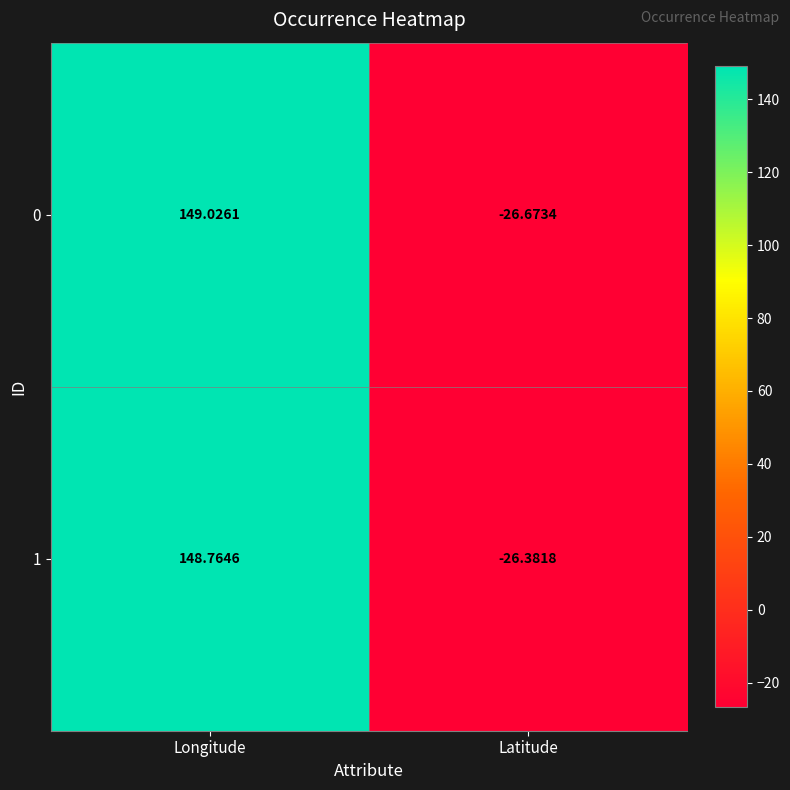

At which label does 0 first exceed 149?

Longitude